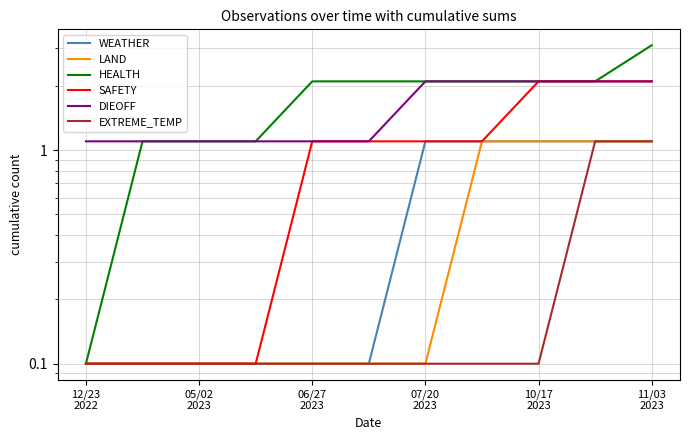

True or false: WEATHER and LAND intersect in this chart.

False